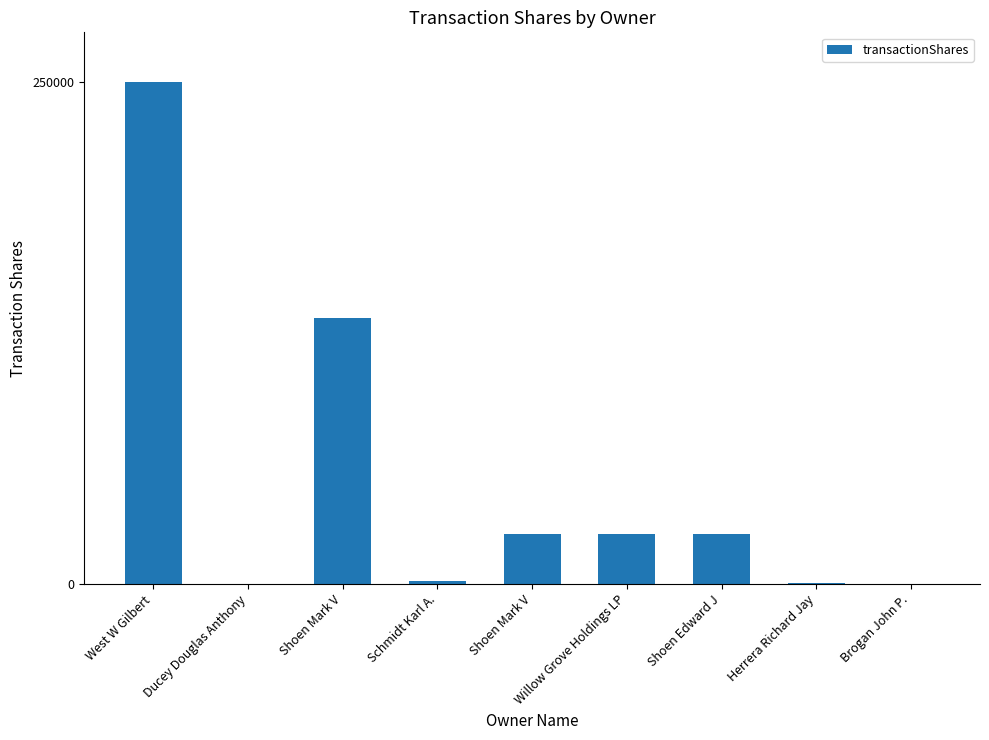

What is the label of the 9th bar from the right?

West W Gilbert